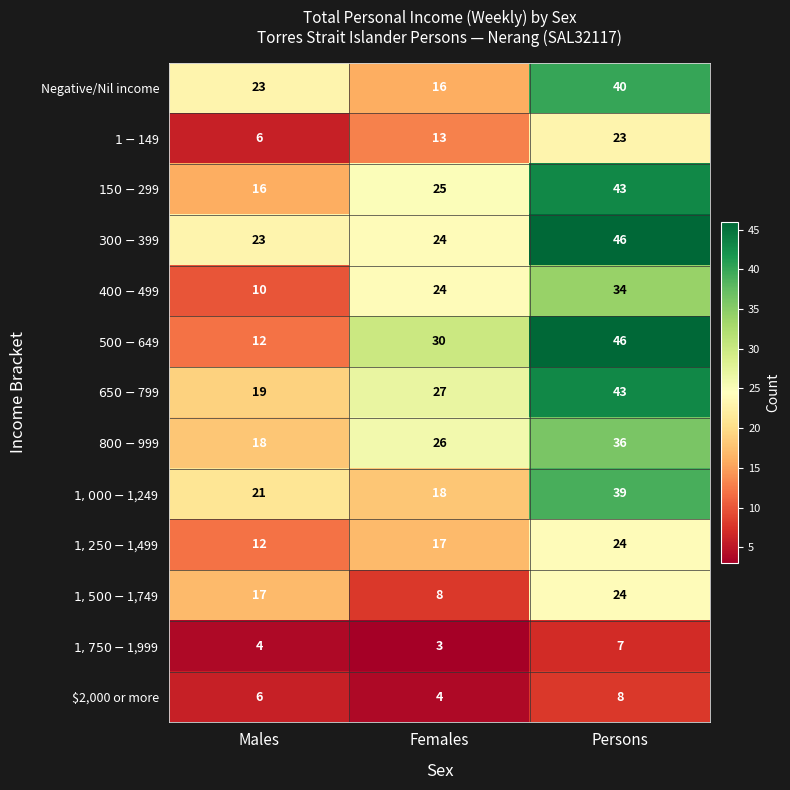

What is the smallest value displayed?

3